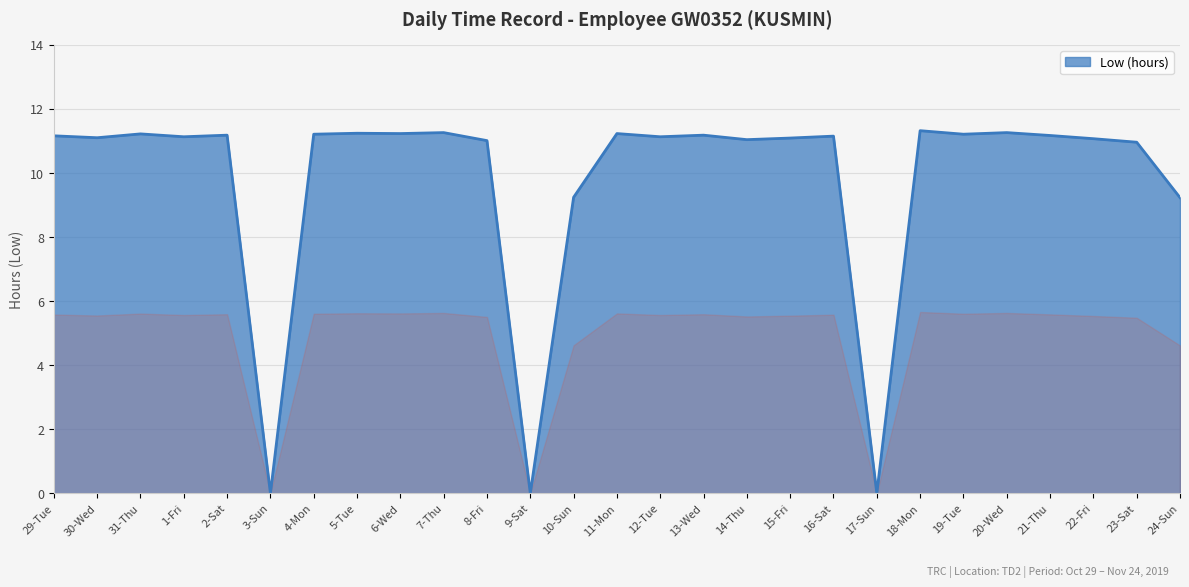

How many lines are shown in the chart?

1